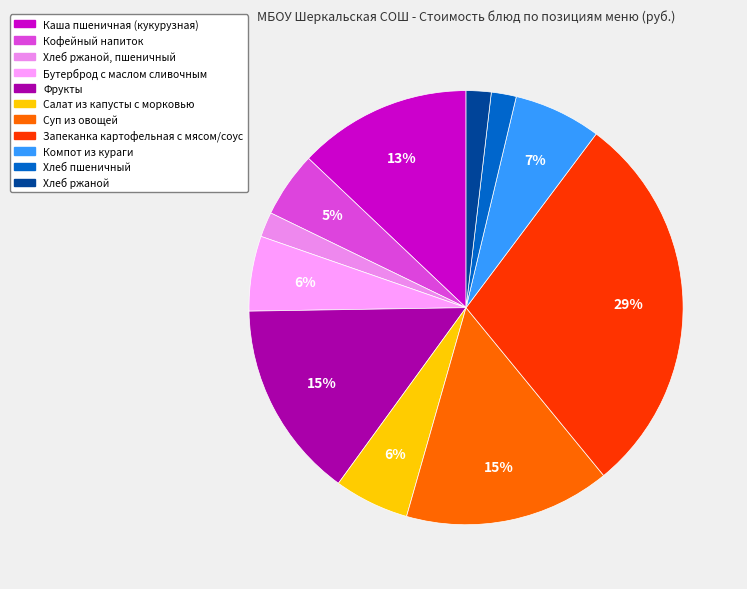

Which category has the smallest portion of the pie?

Хлеб ржаной, пшеничный